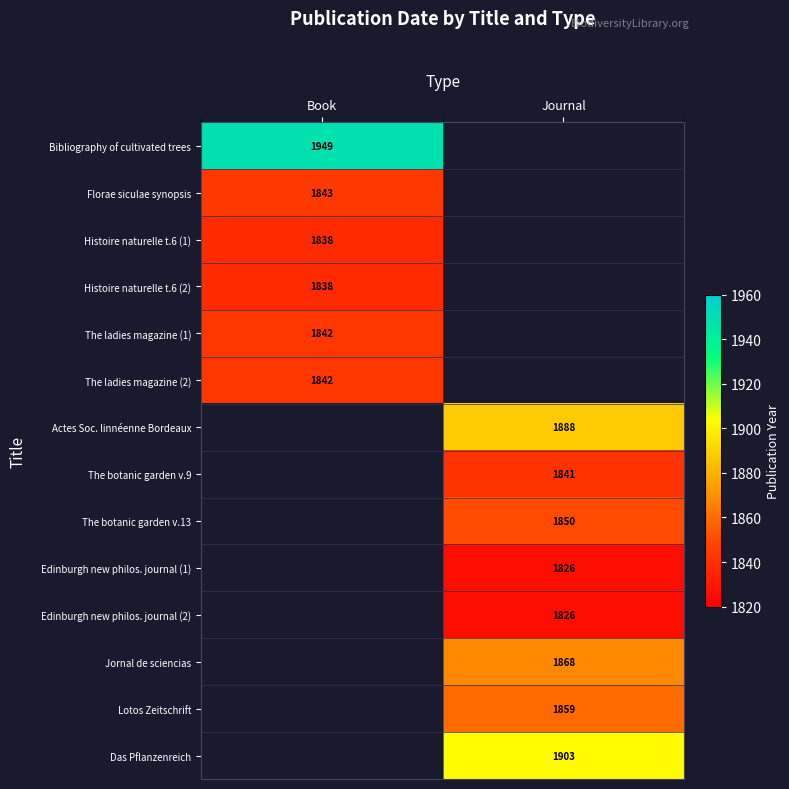

True or false: Bibliography of cultivated trees has a value of 2562 at Book.

False